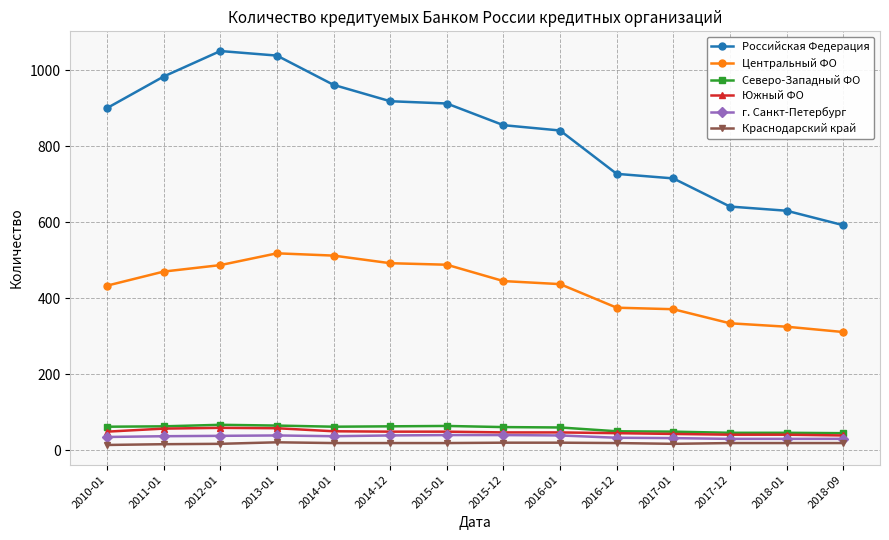

True or false: Российская Федерация has more than 2 interior local peaks.

False